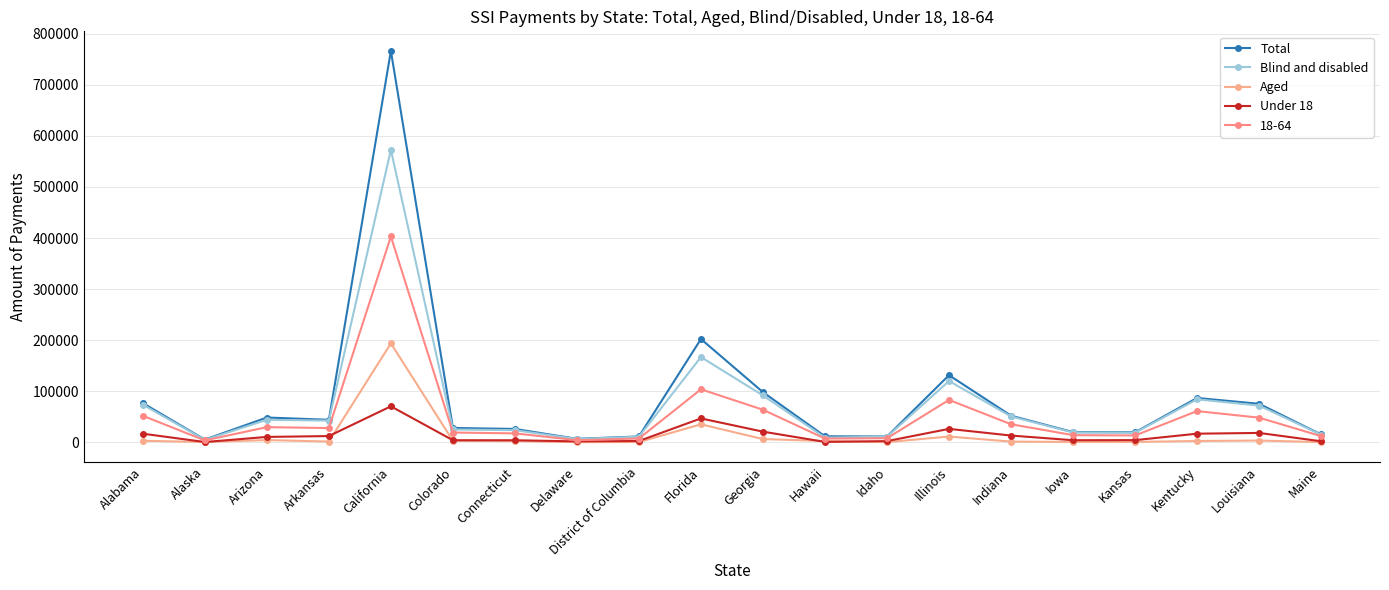

Count the number of categories in the chart.

20